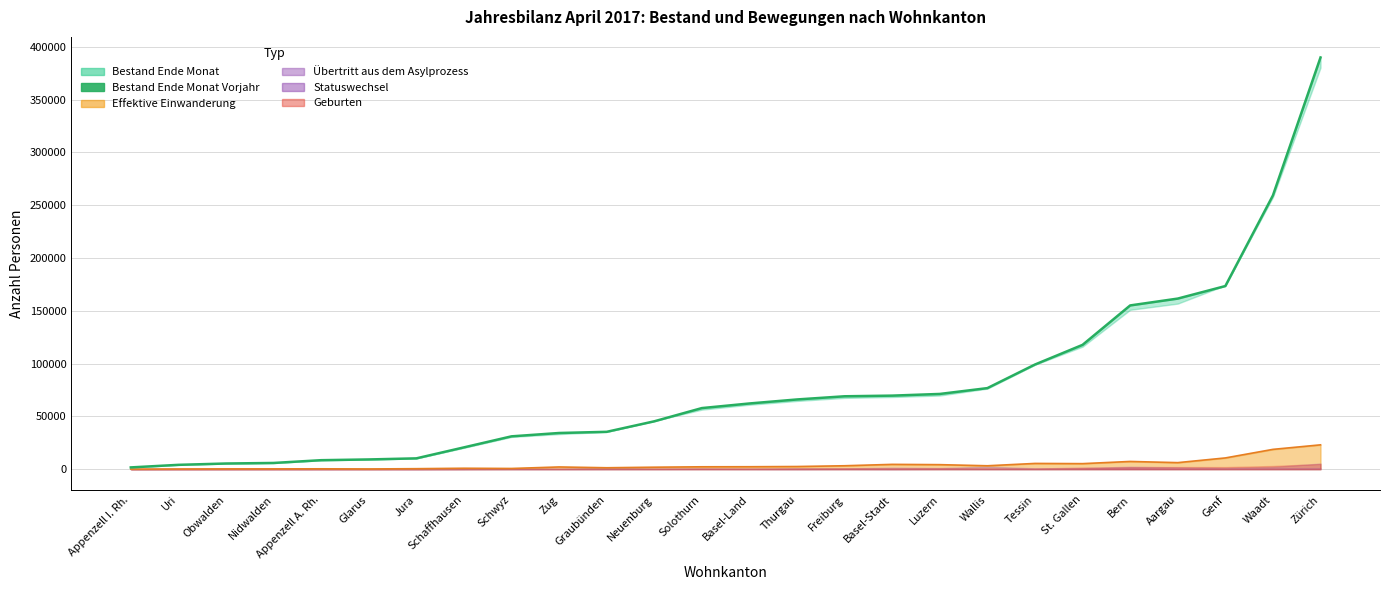

Rank the categories by value from lowest to highest.

Appenzell I. Rh., Uri, Obwalden, Nidwalden, Appenzell A. Rh., Glarus, Jura, Schaffhausen, Schwyz, Zug, Graubünden, Neuenburg, Solothurn, Basel-Land, Thurgau, Freiburg, Basel-Stadt, Luzern, Wallis, Tessin, St. Gallen, Bern, Aargau, Genf, Waadt, Zürich